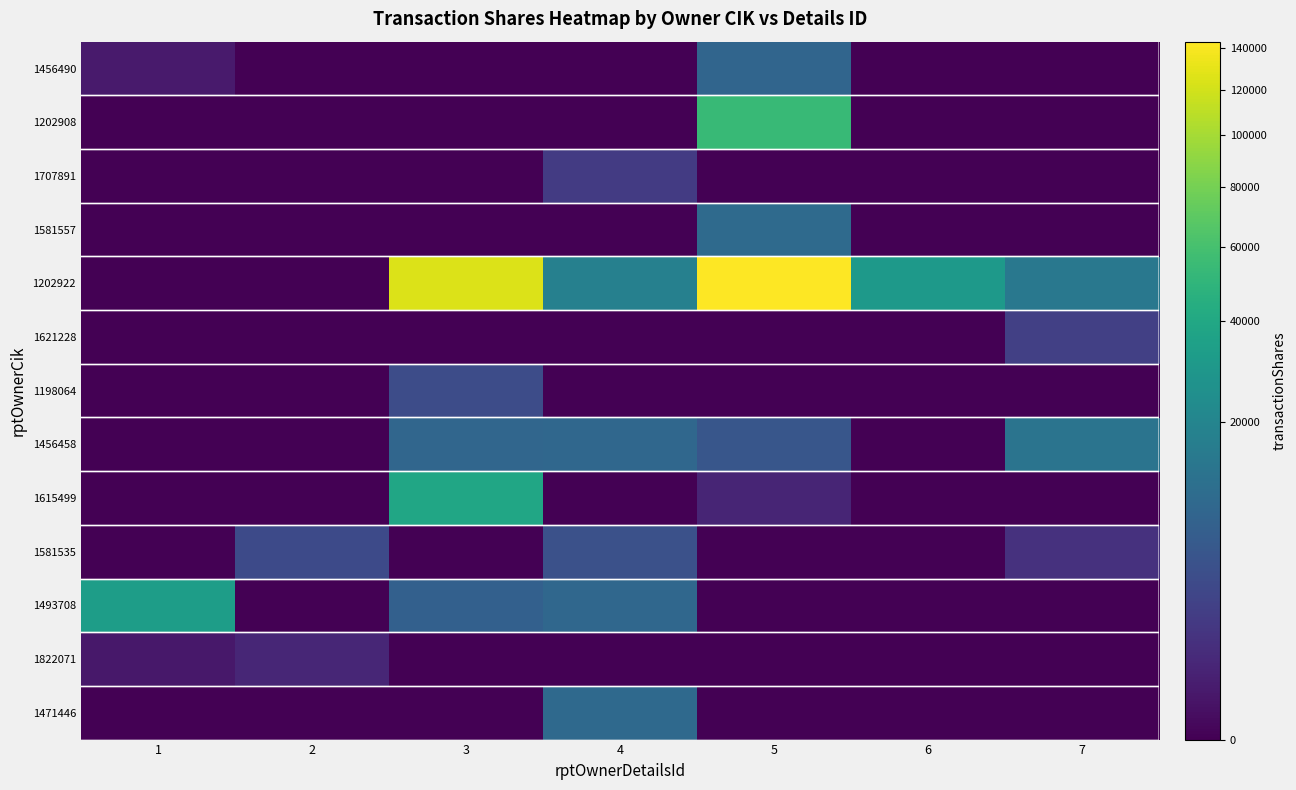

Reading left to right, list all the values displayed in this chart.

1471446: 1=0	2=0	3=0	4=9771	5=0	6=0	7=0
1822071: 1=150	2=528	3=0	4=0	5=0	6=0	7=0
1493708: 1=33133	2=0	3=7388	4=9363	5=0	6=0	7=0
1581535: 1=0	2=3442	3=0	4=4446	5=0	6=0	7=1102
1615499: 1=0	2=0	3=38690	4=0	5=491	6=0	7=0
1456458: 1=0	2=0	3=9048	4=9285	5=5236	6=0	7=13288
1198064: 1=0	2=0	3=3800	4=0	5=0	6=0	7=0
1621228: 1=0	2=0	3=0	4=0	5=0	6=0	7=2211
1202922: 1=0	2=0	3=125000	4=18000	5=143379	6=30362	7=14400
1581557: 1=0	2=0	3=0	4=0	5=9979	6=0	7=0
1707891: 1=0	2=0	3=0	4=1789	5=0	6=0	7=0
1202908: 1=0	2=0	3=0	4=0	5=53802	6=0	7=0
1456490: 1=196	2=0	3=0	4=0	5=8781	6=0	7=0